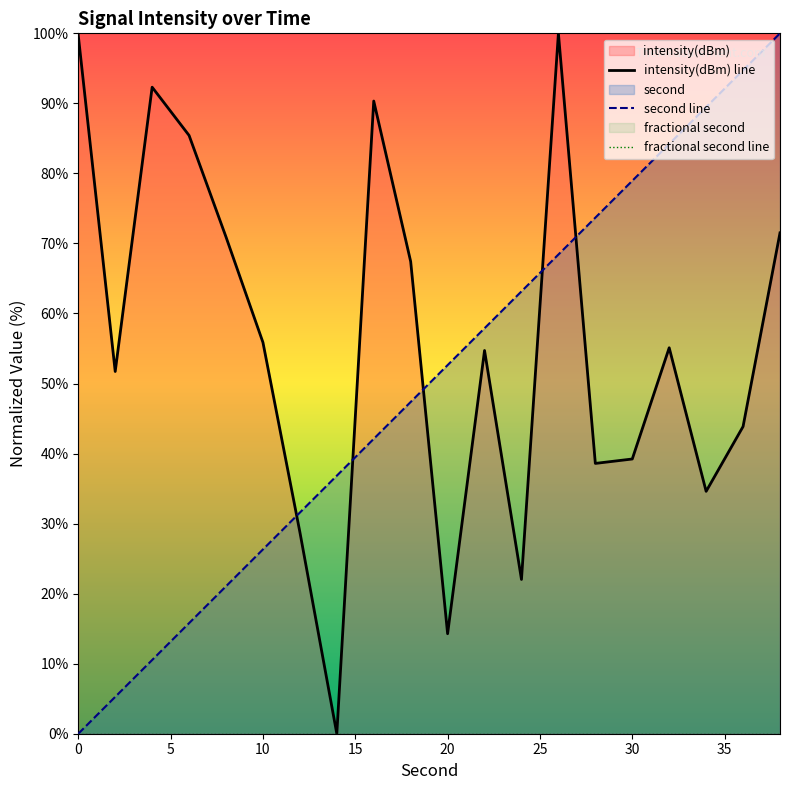

The value of second line at 10 is 26.3. True or false?

True